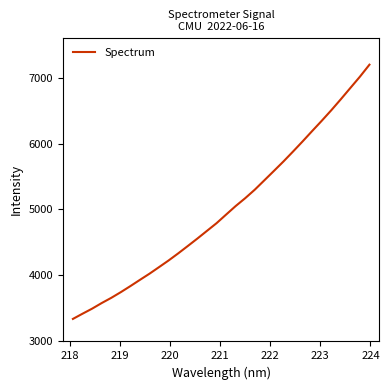

True or false: there are more than 2 points higher than both neighbors.

False